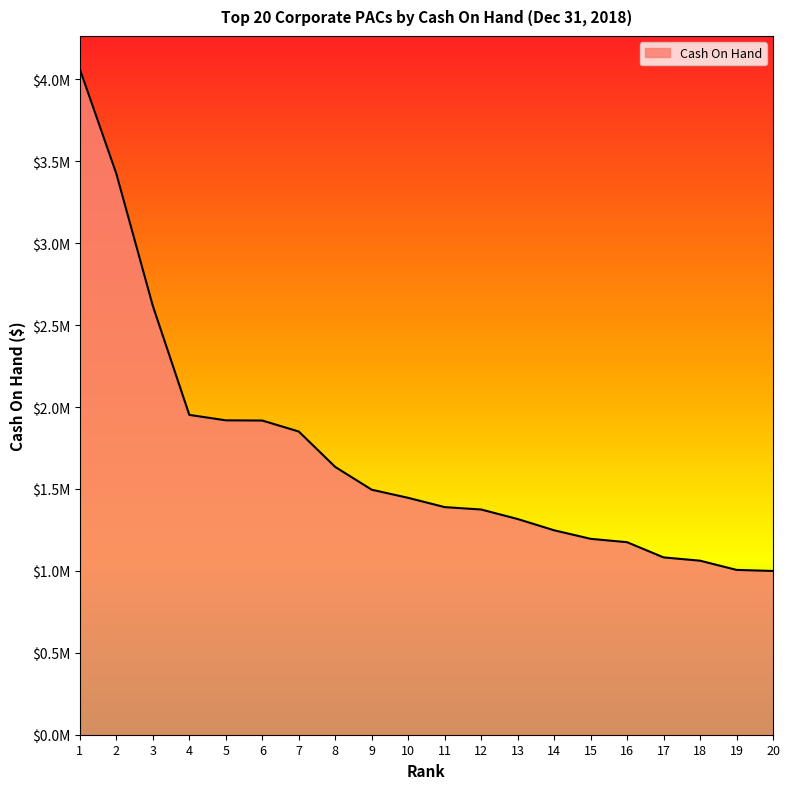

True or false: the data shows 1951964.4 at 4.

True